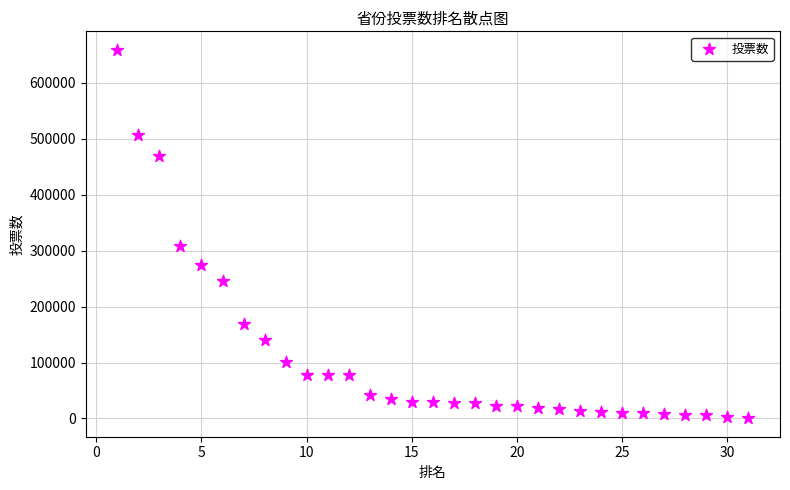

What is the range of Y values (max minus min)?

658264